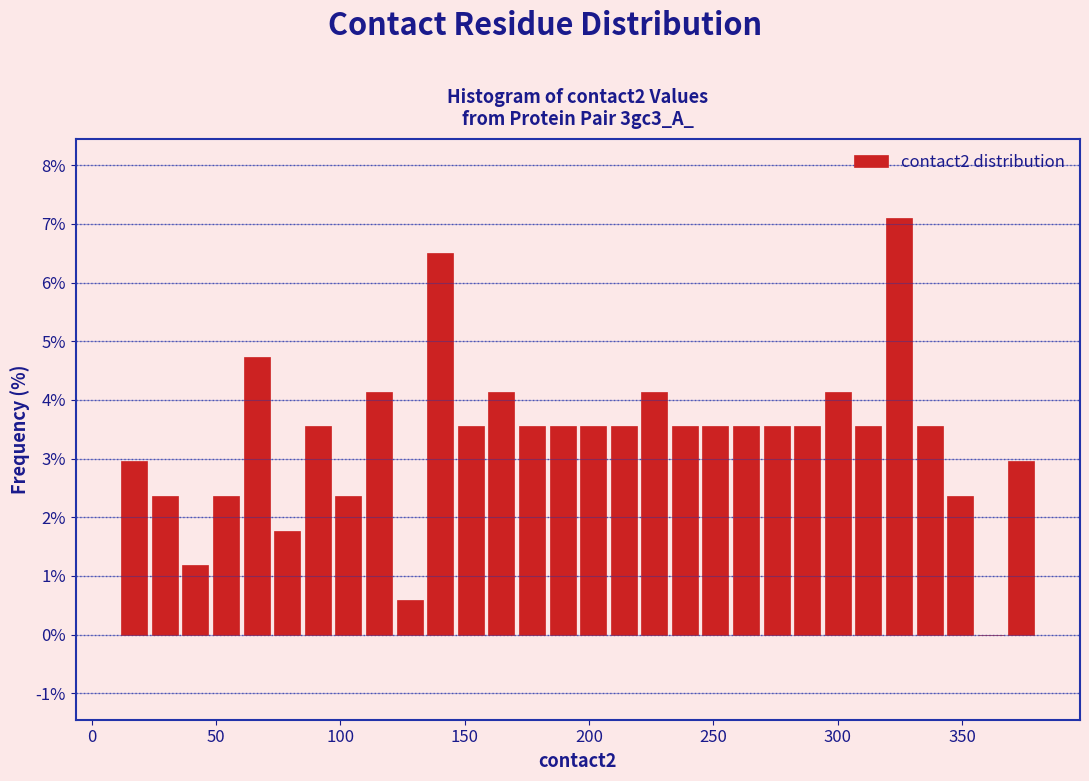

Read against the x-axis, roughly where is the centre of the tallest bar?

325